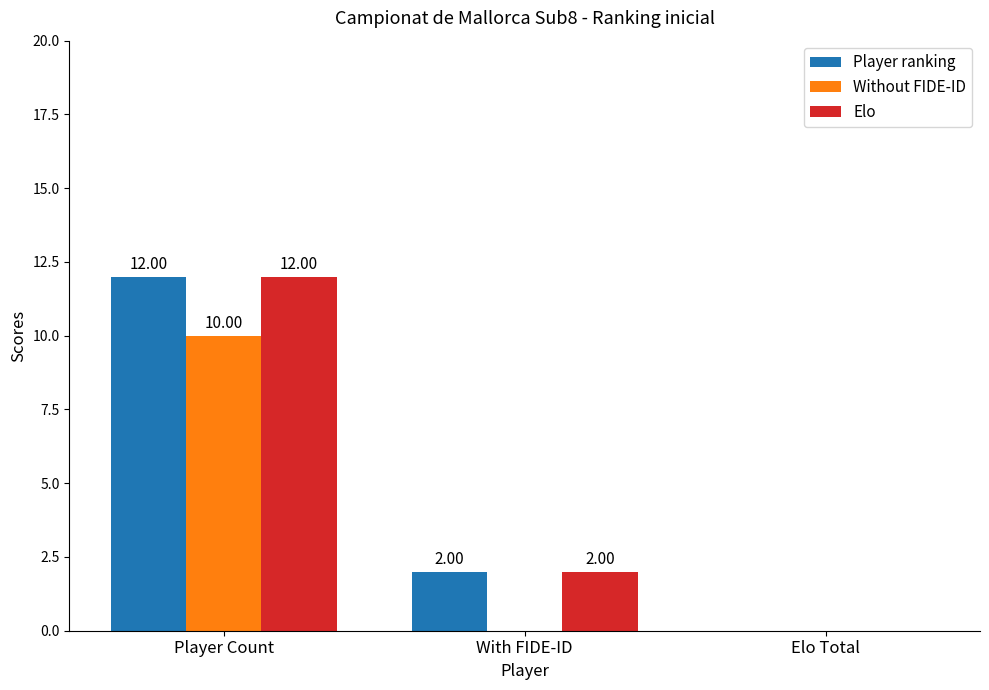

What is the sum of the Without FIDE-ID values at Elo Total and Player Count?

10